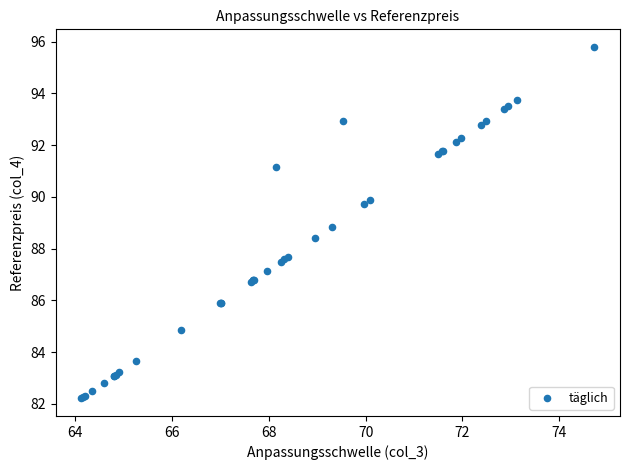

What Y value in the scatter plot is closest to 89?

88.8